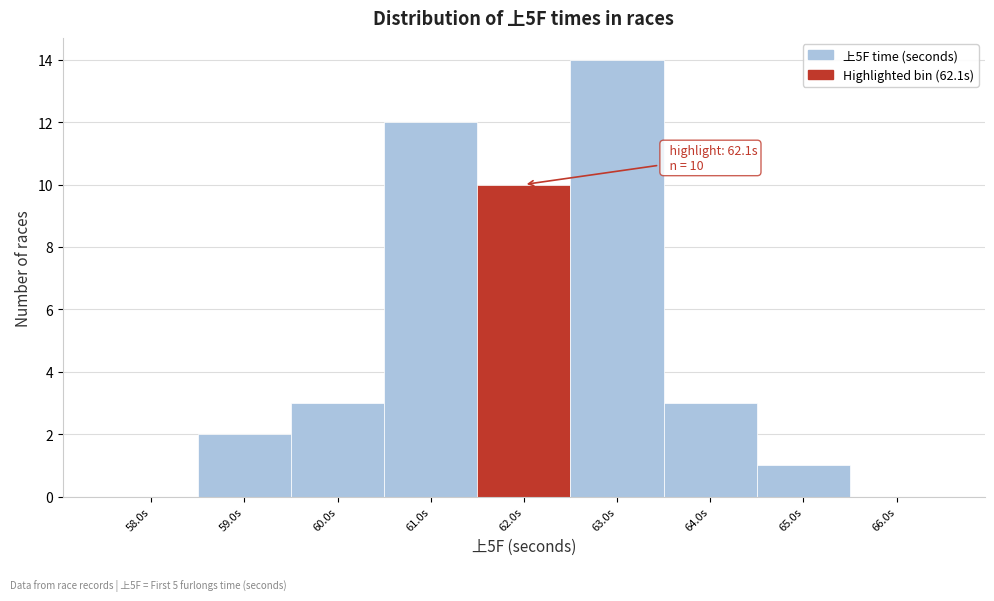

Over which range of the x-axis is the bar tallest?

62.5 to 63.5